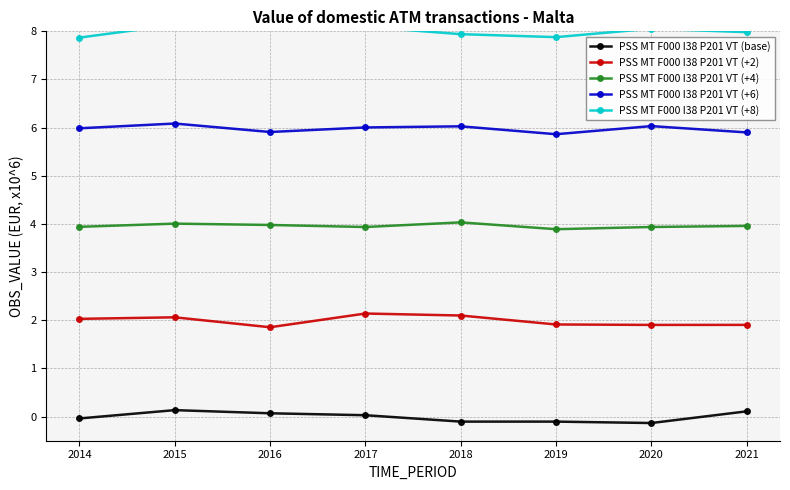

At which label does PSS MT F000 I38 P201 VT (+2) reach its minimum?

2016